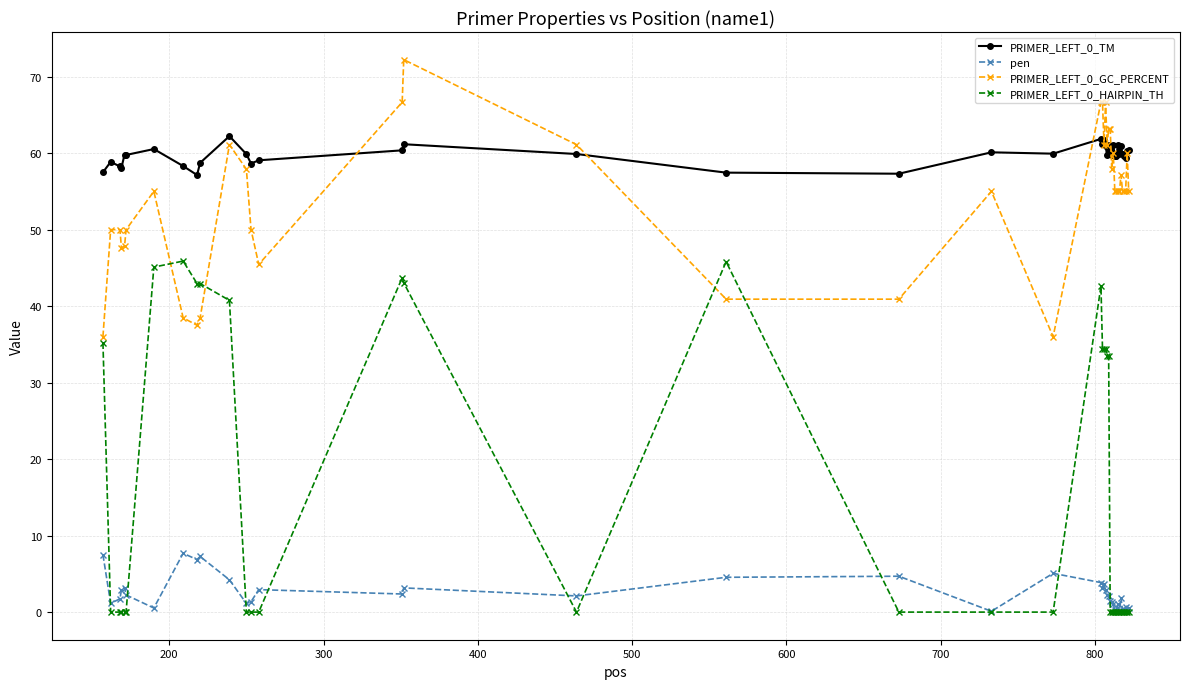

True or false: PRIMER_LEFT_0_TM and pen intersect in this chart.

False